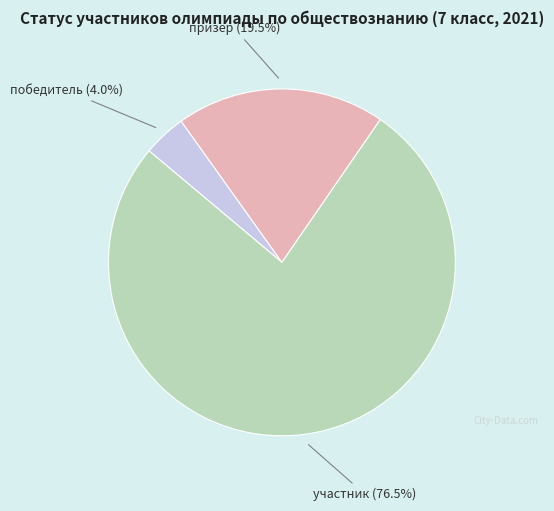

Is there any slice that represents more than half of the pie?

Yes